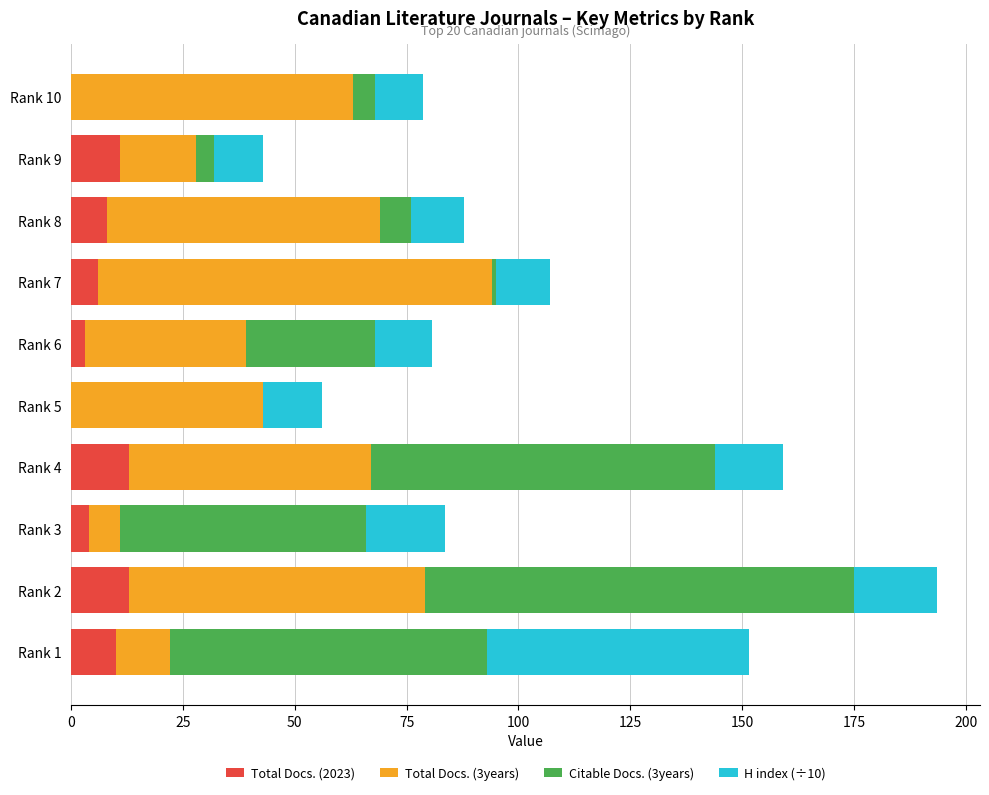

Is it true that Total Docs. (2023) equals 3.0 at Rank 6?

True